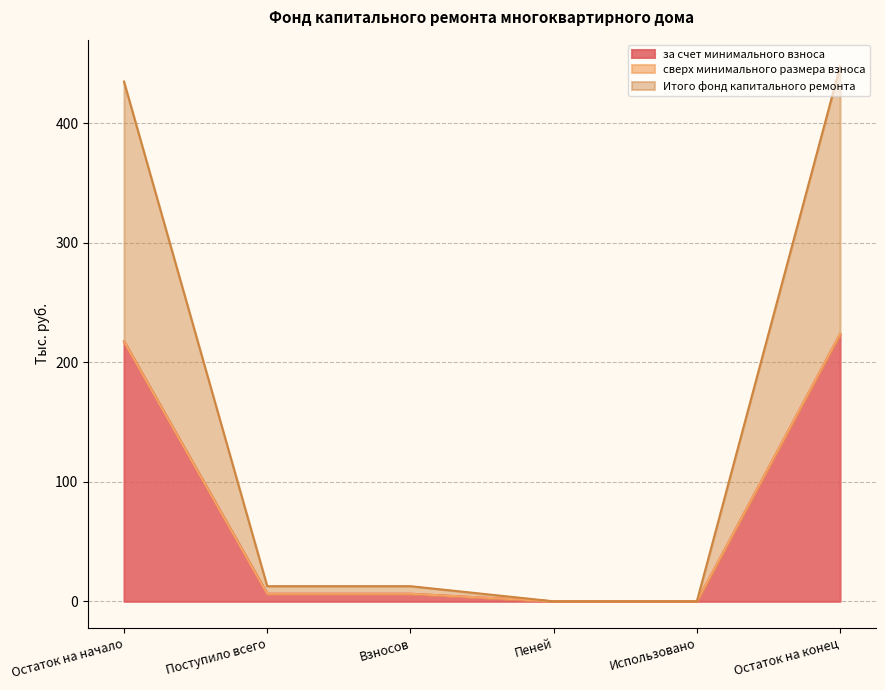

Rank the categories by Итого фонд капитального ремонта value from lowest to highest.

Пеней, Использовано, Поступило всего, Взносов, Остаток на начало, Остаток на конец